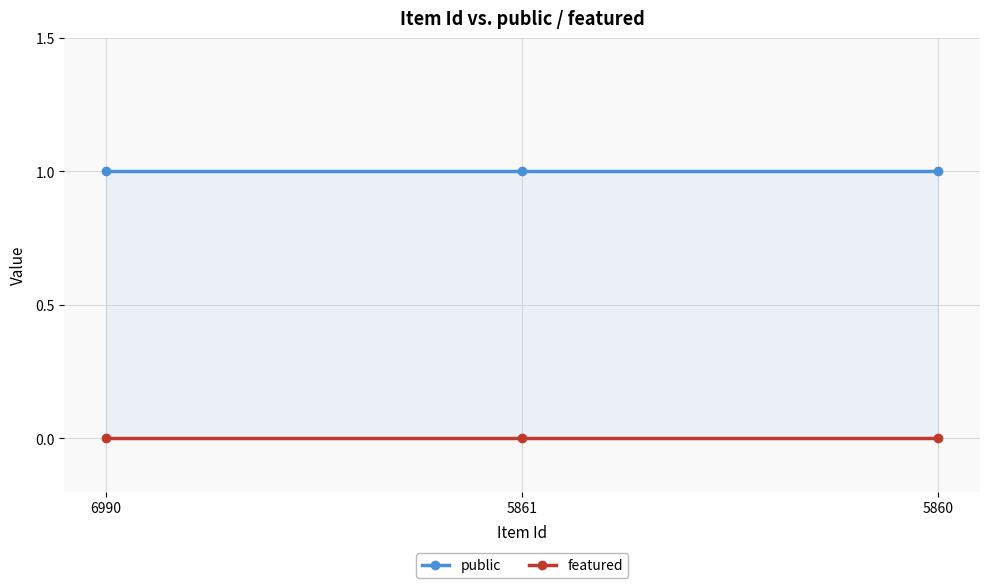

What is the value of the public point at the 1st from the left?

1